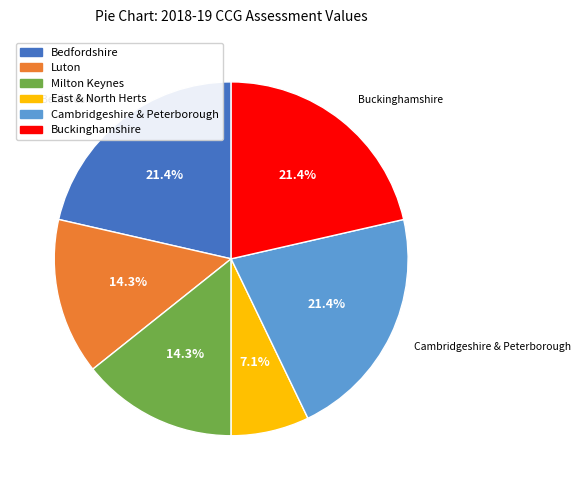

Is there a majority slice in this chart?

No